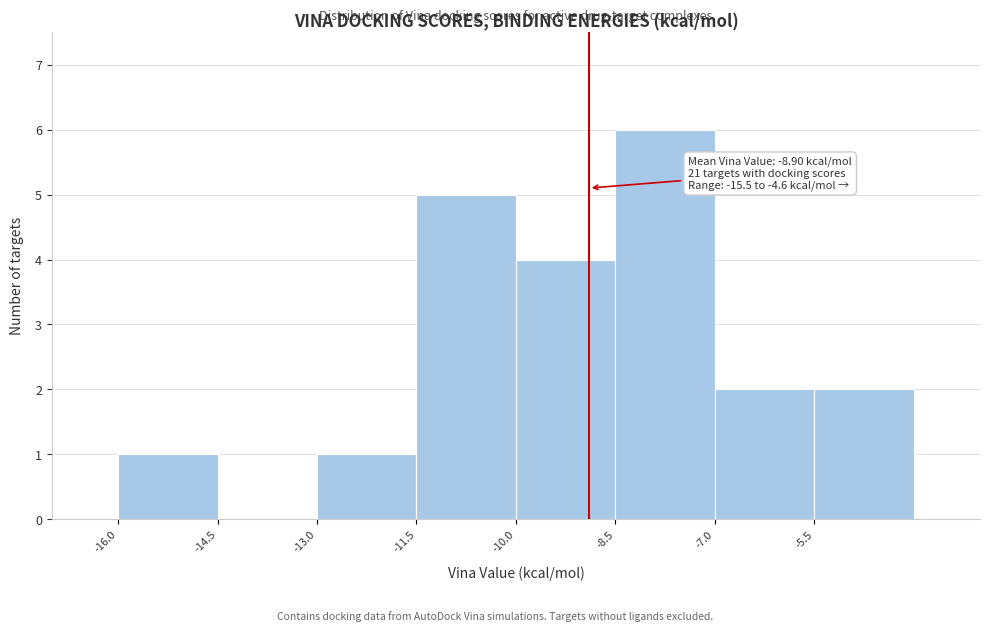

Over which range of the x-axis is the bar tallest?

-8.5 to -7.0